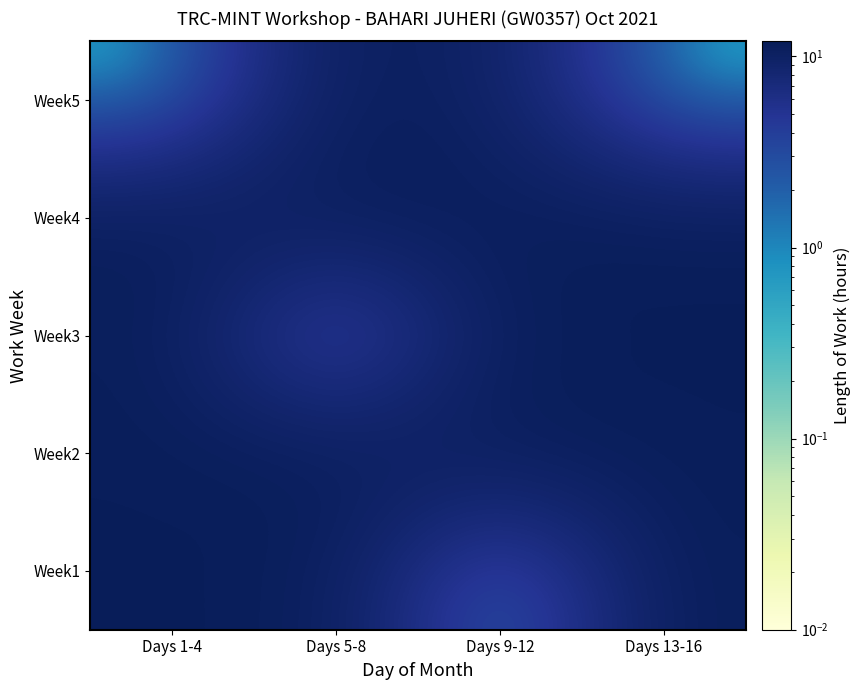

List the series in order of their peak value, lowest first.

Week5, Week3, Week2, Week4, Week1